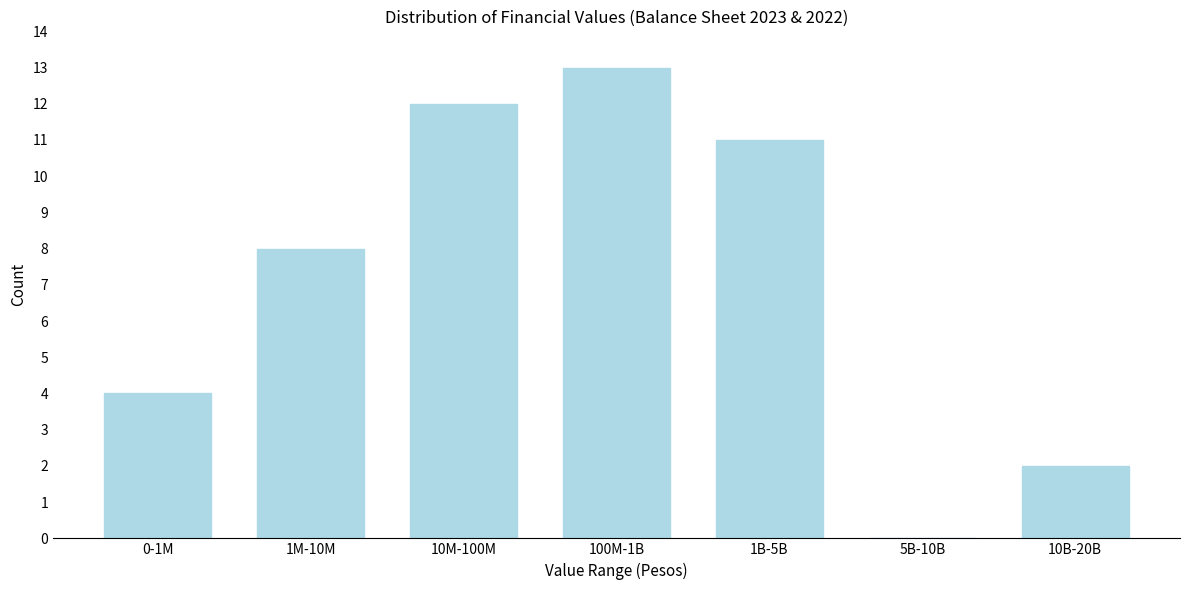

Reading left to right, extract all data points from this chart.

0-1M=4	1M-10M=8	10M-100M=12	100M-1B=13	1B-5B=11	5B-10B=0	10B-20B=2